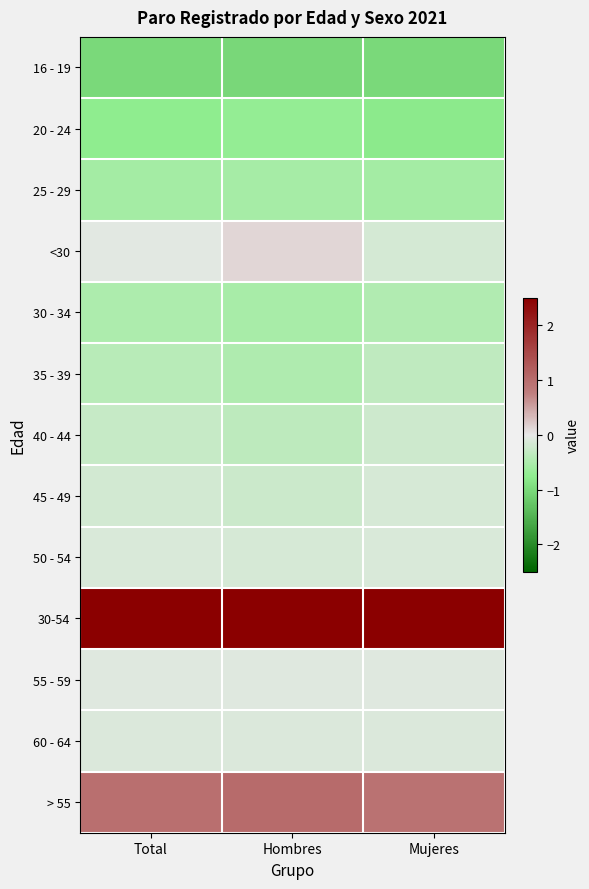

Which has a higher value, Mujeres or Hombres?

Mujeres